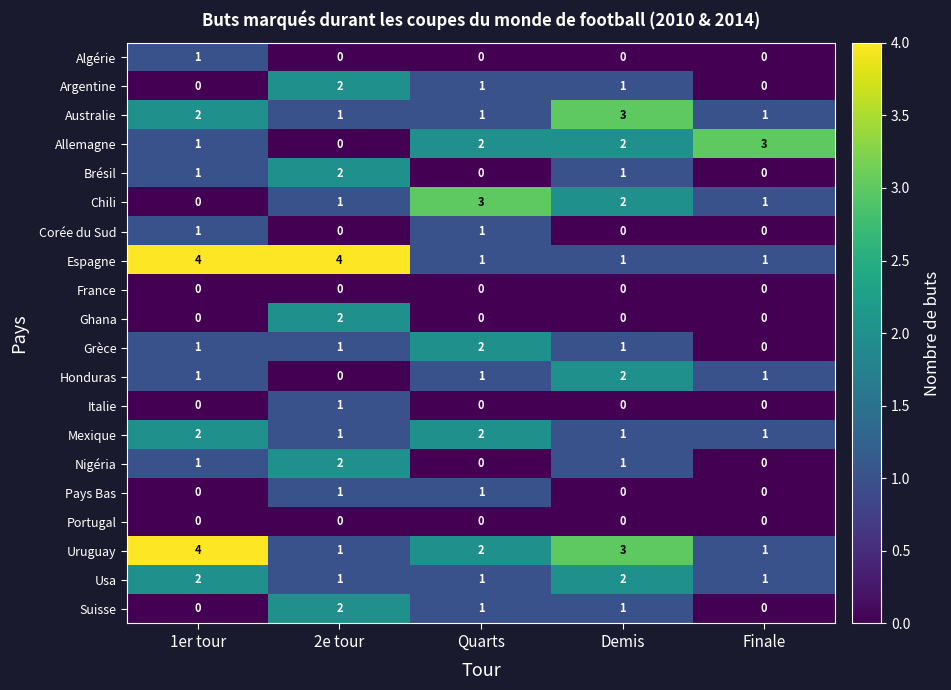

Is it true that Corée du Sud equals 0 at 1er tour?

False